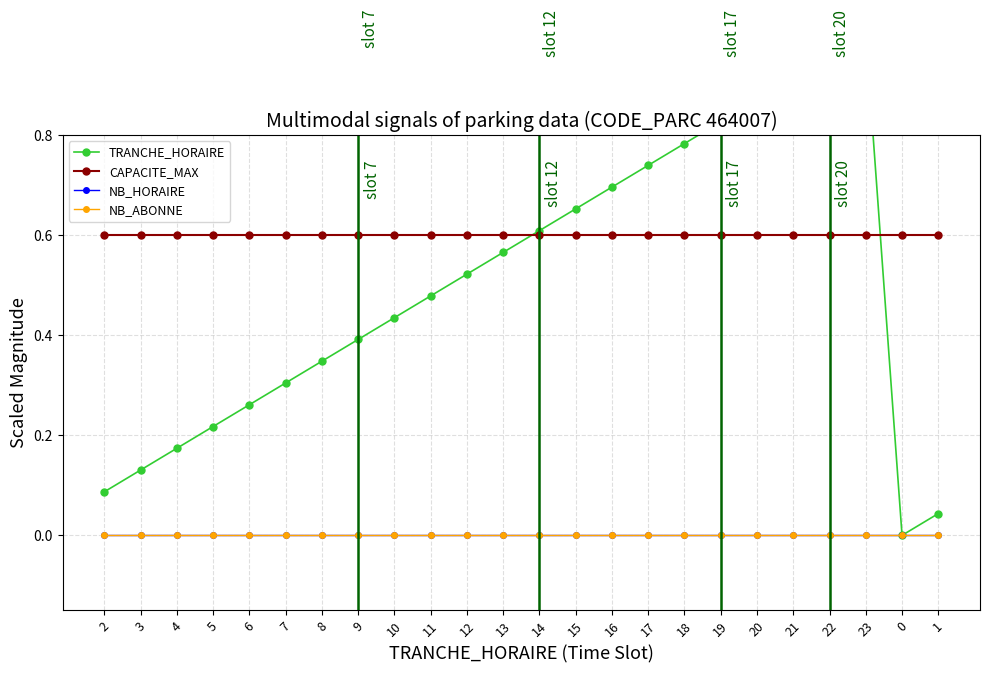

True or false: NB_ABONNE has more than 0 interior local peaks.

False